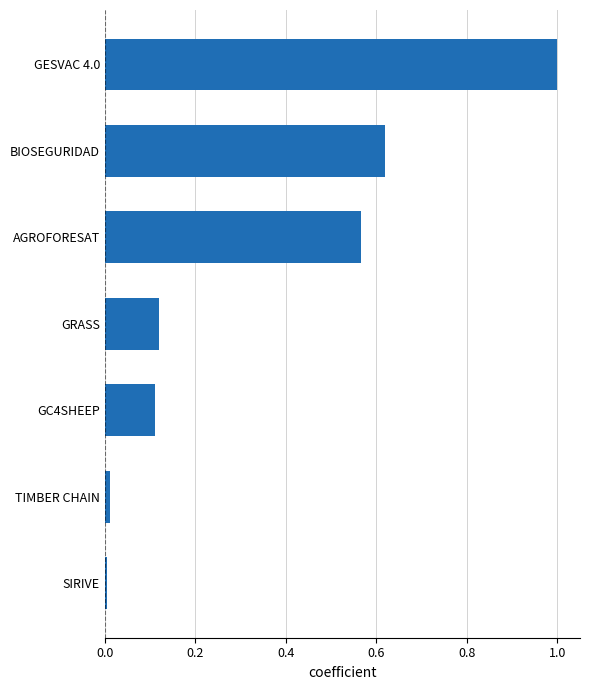

What is the sum of all values?

2.4